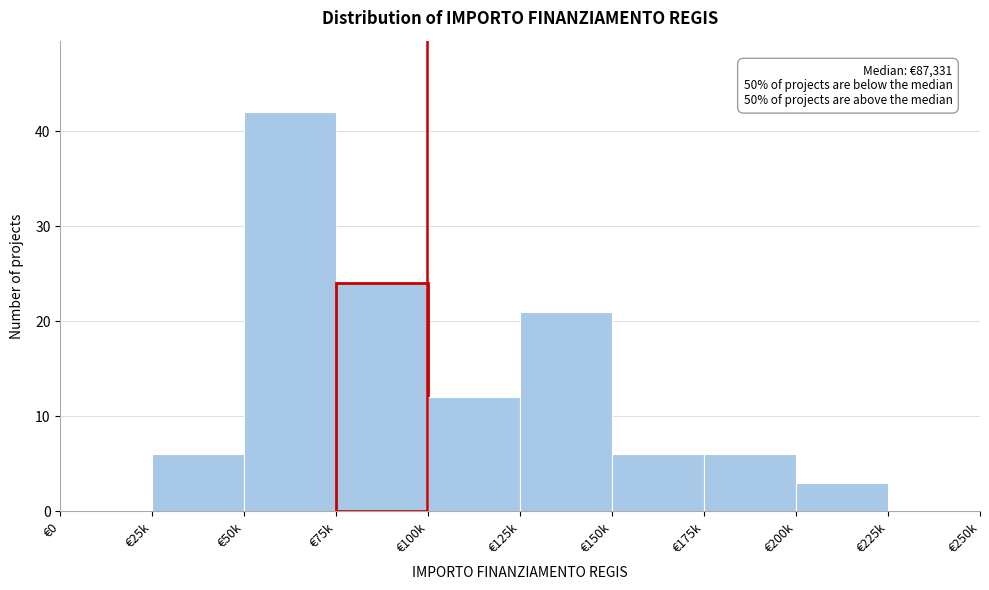

Reading right to left, transcribe all the data shown in this chart.

€225k=0	€200k=3	€175k=6	€150k=6	€125k=21	€100k=12	€75k=24	€50k=42	€25k=6	€0=0